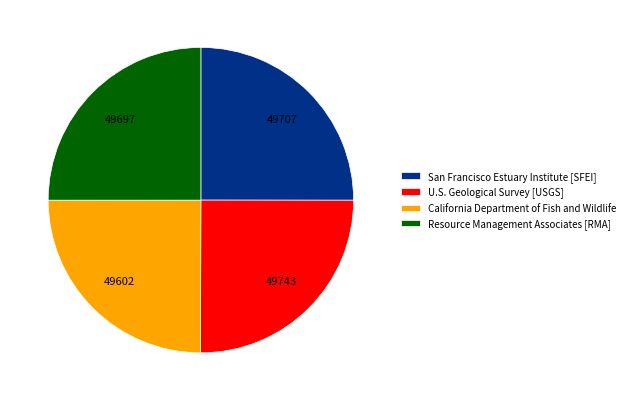

True or false: Resource Management Associates [RMA] accounts for 25% of the total.

True